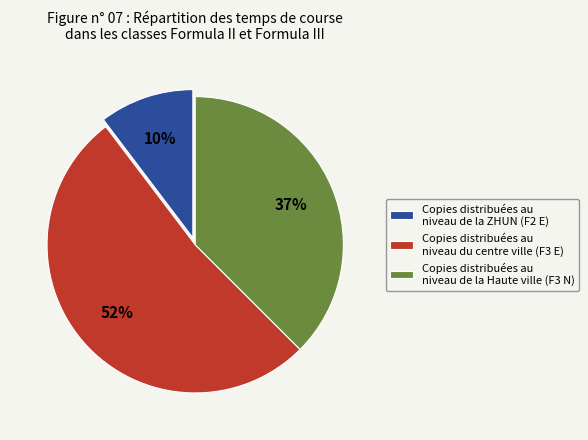

To the nearest percent, what is the difference between the largest and smallest slice percentages?

42%